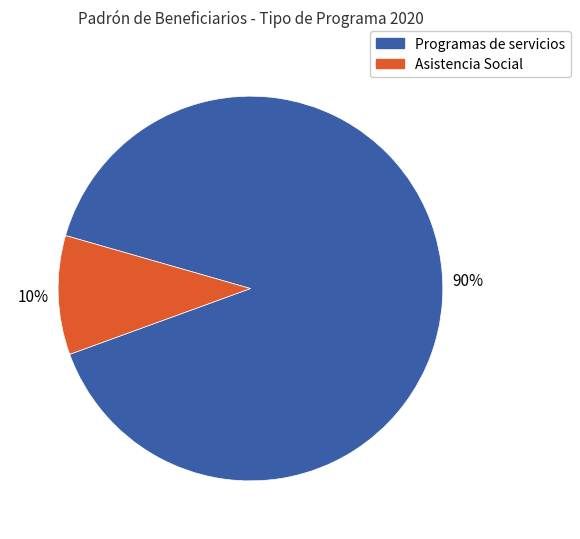

Between Programas de servicios and Asistencia Social, which is larger?

Programas de servicios